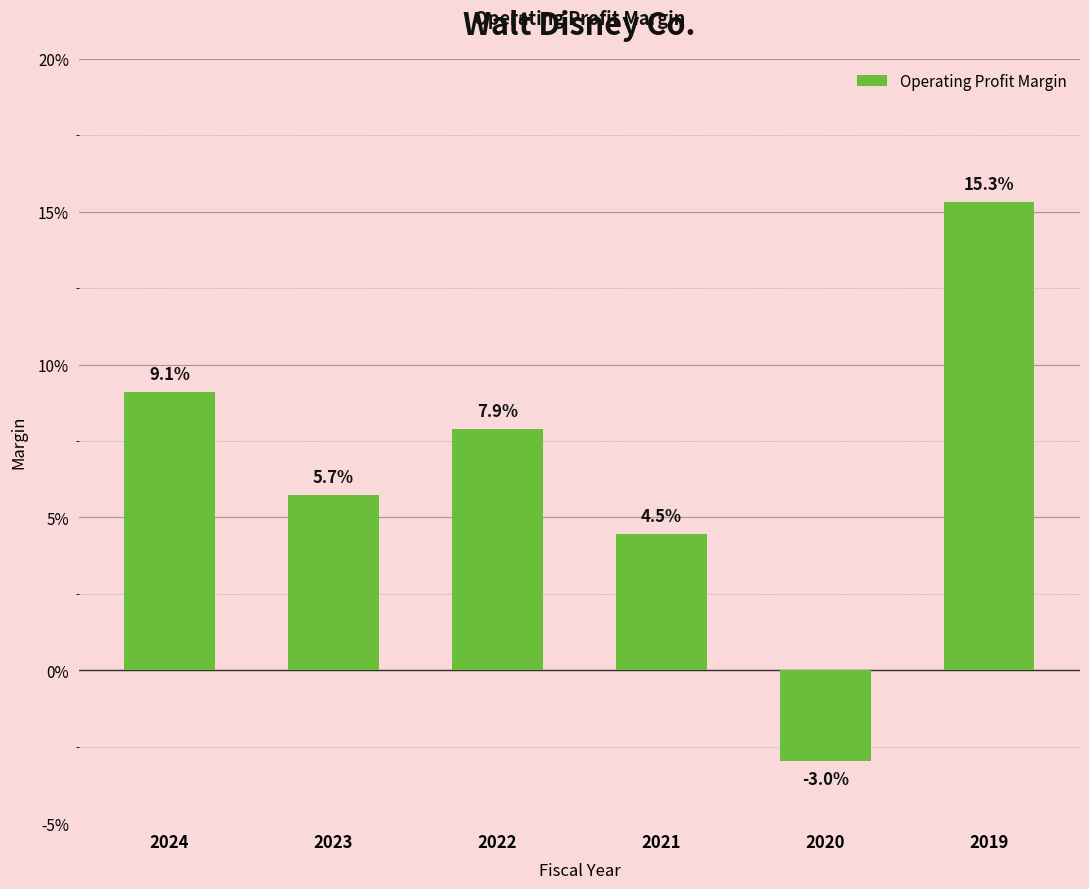

What is the value of the 2nd bar from the left?

0.1